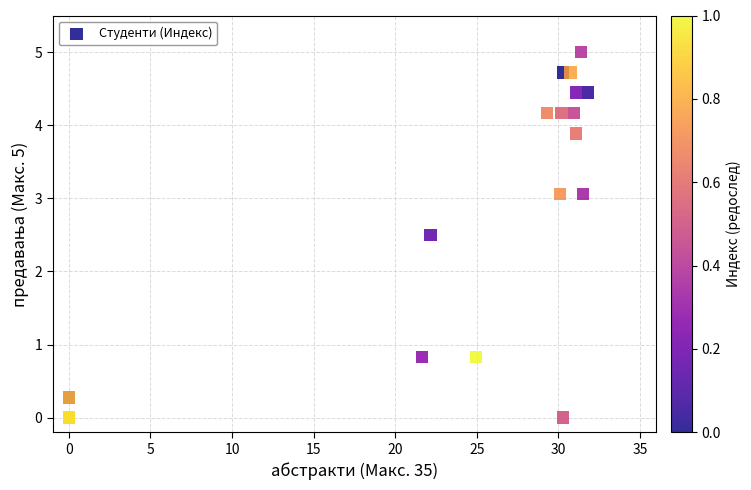

What Y value in the scatter plot is closest to 2?

2.5